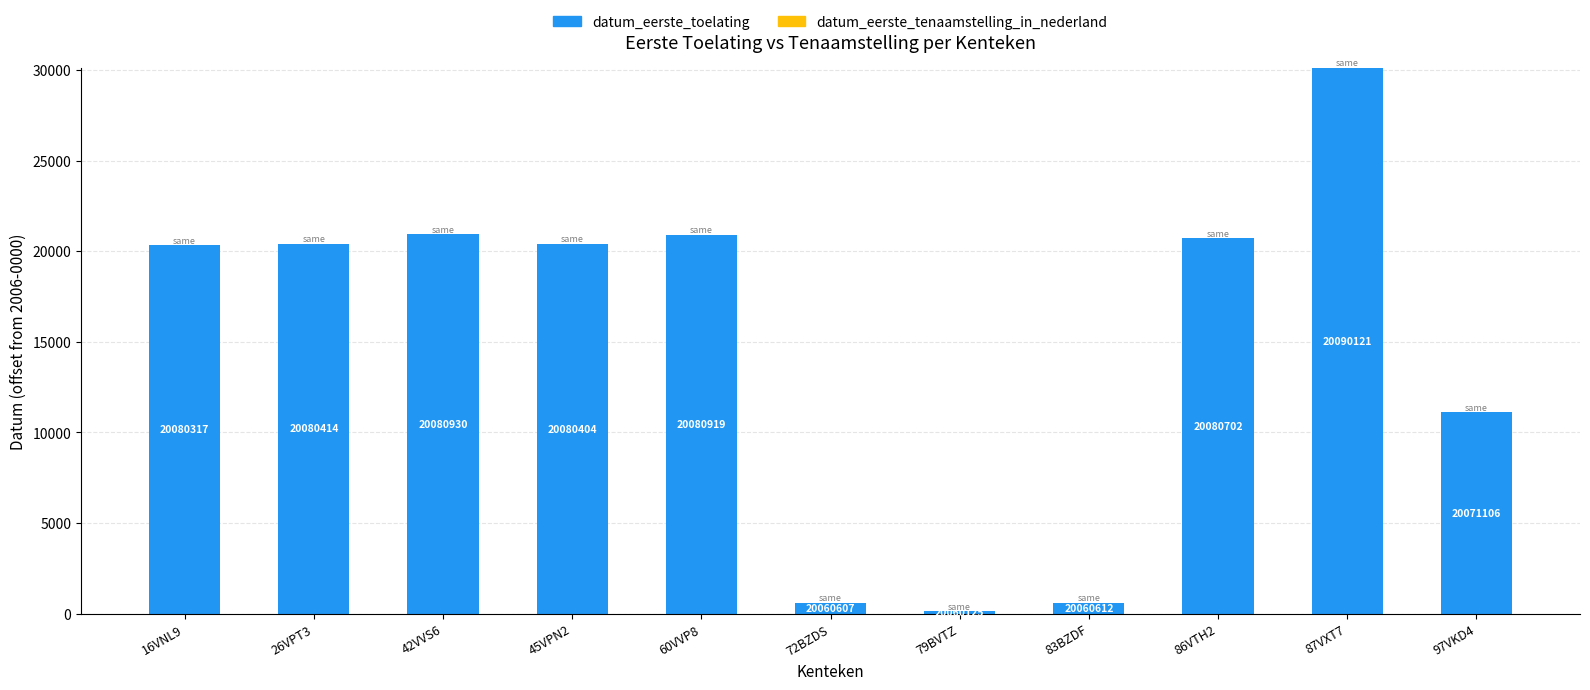

Are the bars horizontal?

No